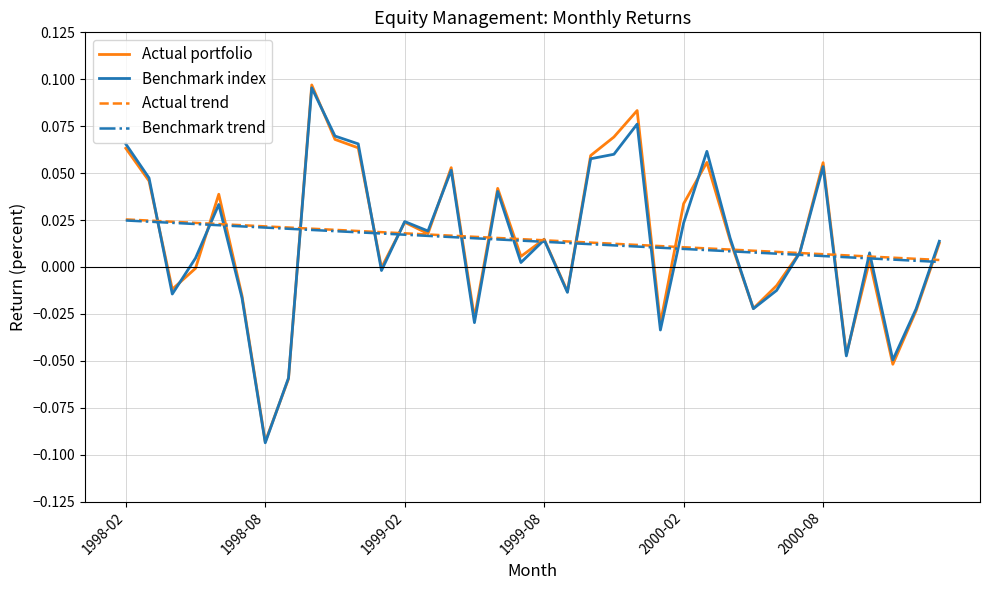

Which series has the largest range (max minus min)?

Actual portfolio